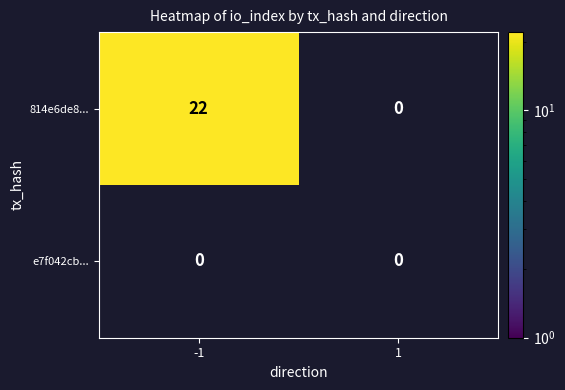

Which series has the largest total across all categories?

814e6de8...